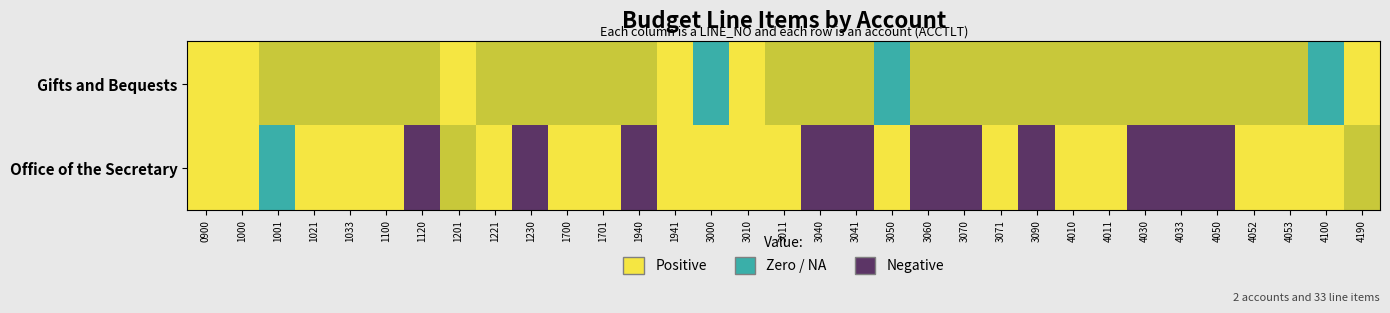

What is the difference between the highest and lowest values at 3011?

0.5